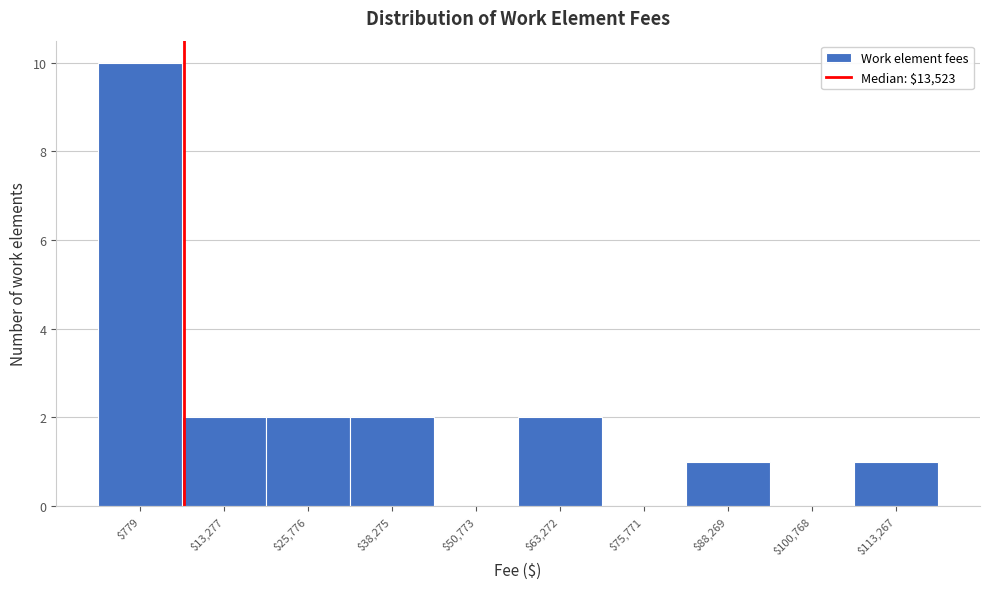

Which label corresponds to the largest value in the chart?

$779